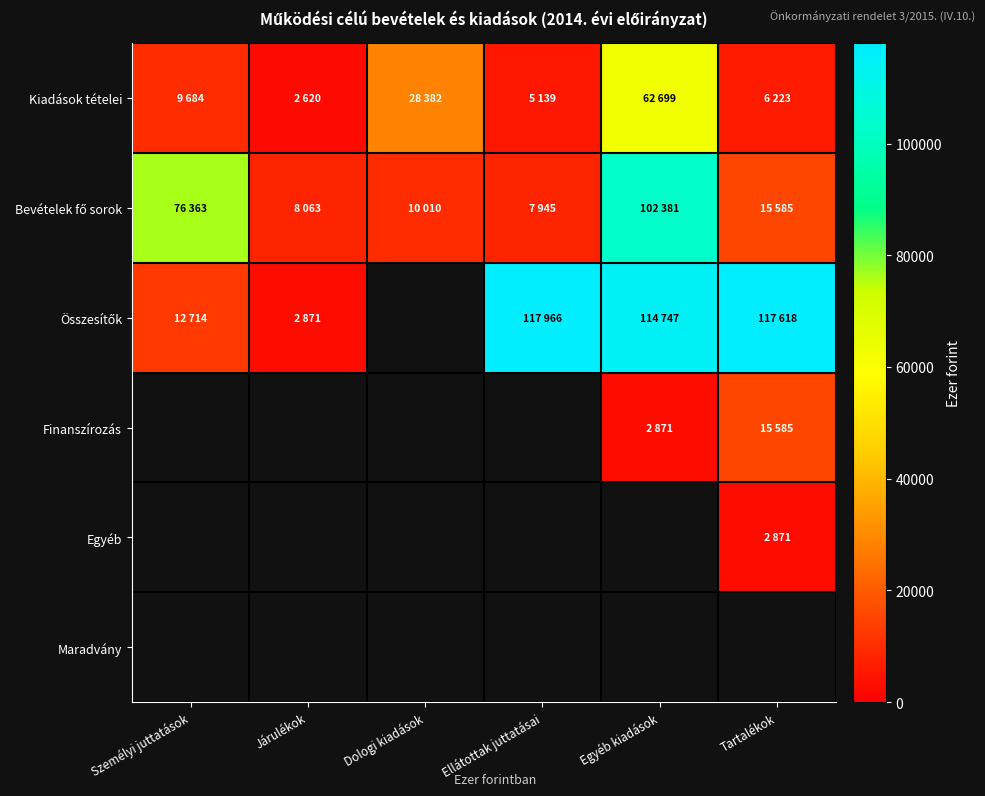

What is the difference between the Finanszírozás values at Egyéb kiadások and Tartalékok?

12714.0